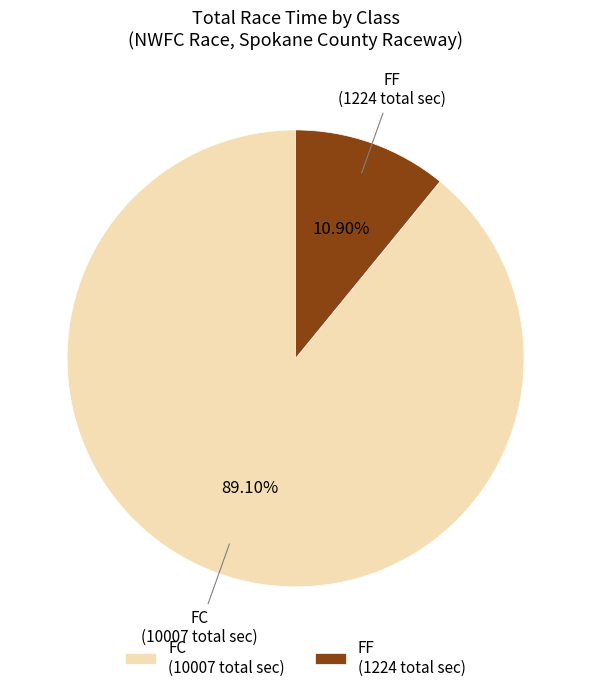

Rank the categories by value from highest to lowest.

FC (10007 total sec), FF (1224 total sec)